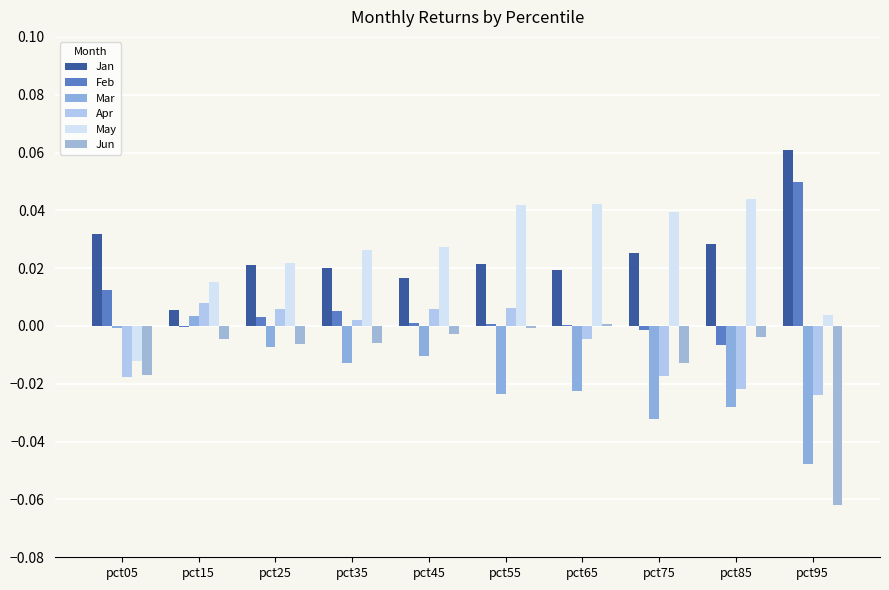

Reading right to left, list all the values displayed in this chart.

Jan: pct95=0.1	pct85=0.0	pct75=0.0	pct65=0.0	pct55=0.0	pct45=0.0	pct35=0.0	pct25=0.0	pct15=0.0	pct05=0.0
Feb: pct95=0.0	pct85=-0.0	pct75=-0.0	pct65=0.0	pct55=0.0	pct45=0.0	pct35=0.0	pct25=0.0	pct15=-0.0	pct05=0.0
Mar: pct95=-0.0	pct85=-0.0	pct75=-0.0	pct65=-0.0	pct55=-0.0	pct45=-0.0	pct35=-0.0	pct25=-0.0	pct15=0.0	pct05=-0.0
Apr: pct95=-0.0	pct85=-0.0	pct75=-0.0	pct65=-0.0	pct55=0.0	pct45=0.0	pct35=0.0	pct25=0.0	pct15=0.0	pct05=-0.0
May: pct95=0.0	pct85=0.0	pct75=0.0	pct65=0.0	pct55=0.0	pct45=0.0	pct35=0.0	pct25=0.0	pct15=0.0	pct05=-0.0
Jun: pct95=-0.1	pct85=-0.0	pct75=-0.0	pct65=0.0	pct55=-0.0	pct45=-0.0	pct35=-0.0	pct25=-0.0	pct15=-0.0	pct05=-0.0